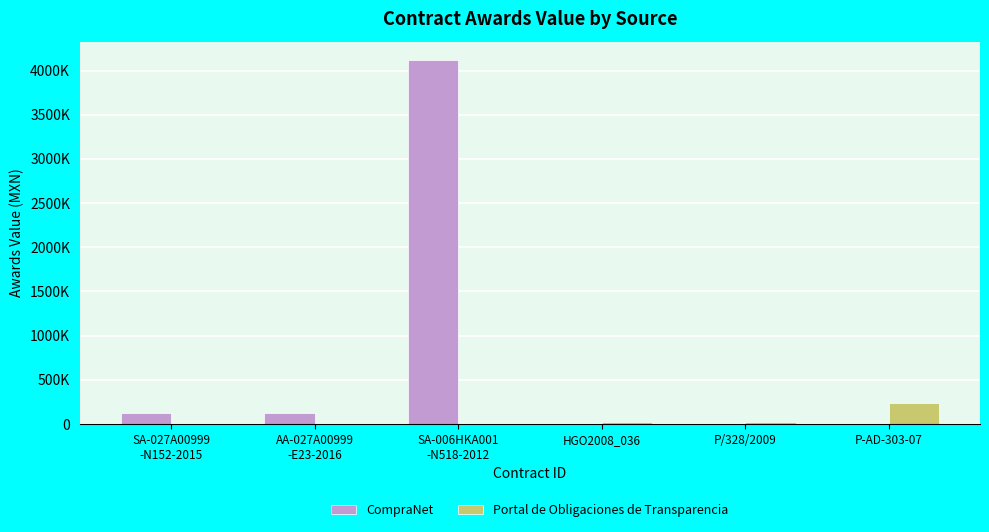

What are all the series names shown in the legend?

CompraNet, Portal de Obligaciones de Transparencia